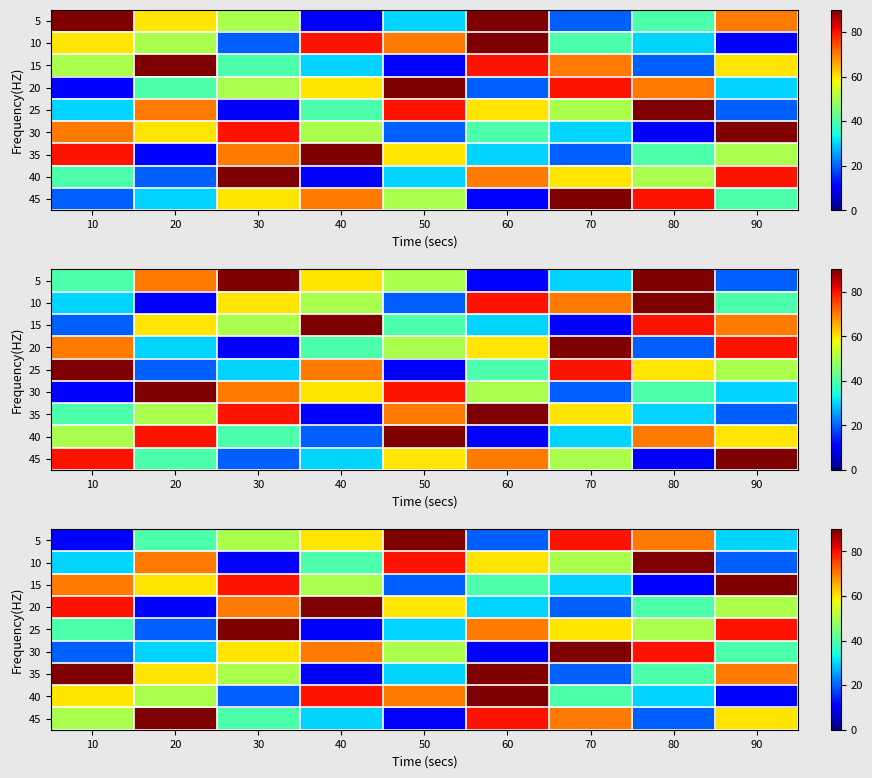

Between 90 and 20, which is larger?

20